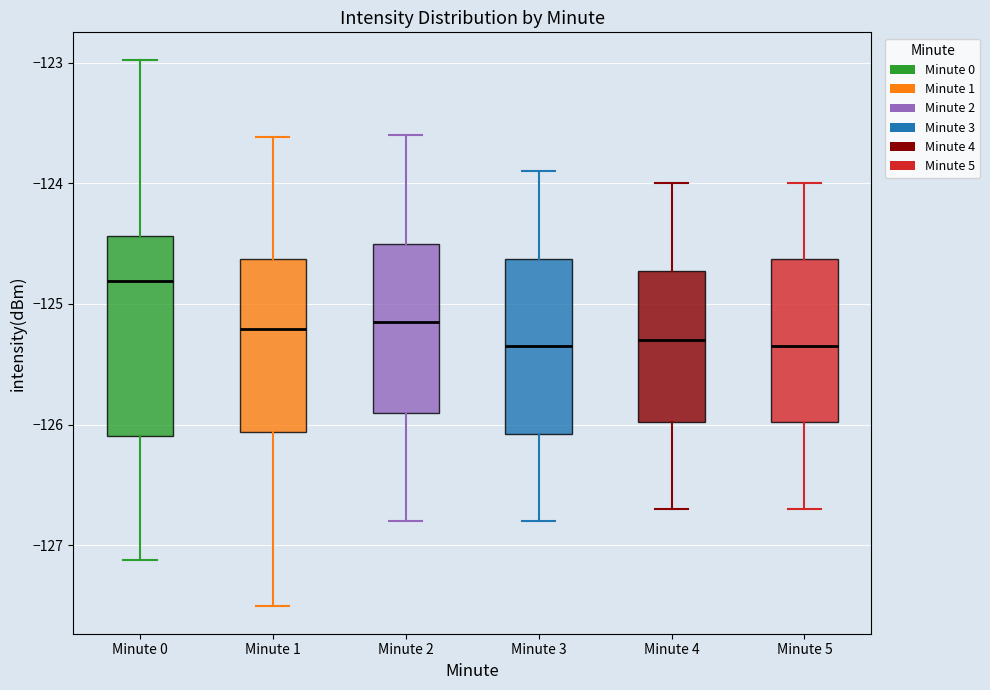

Where does the lower whisker of the box for Minute 4 end on the y-axis? The values are not printed on the chart, so give them approximately, as read against the axis.

-126.7